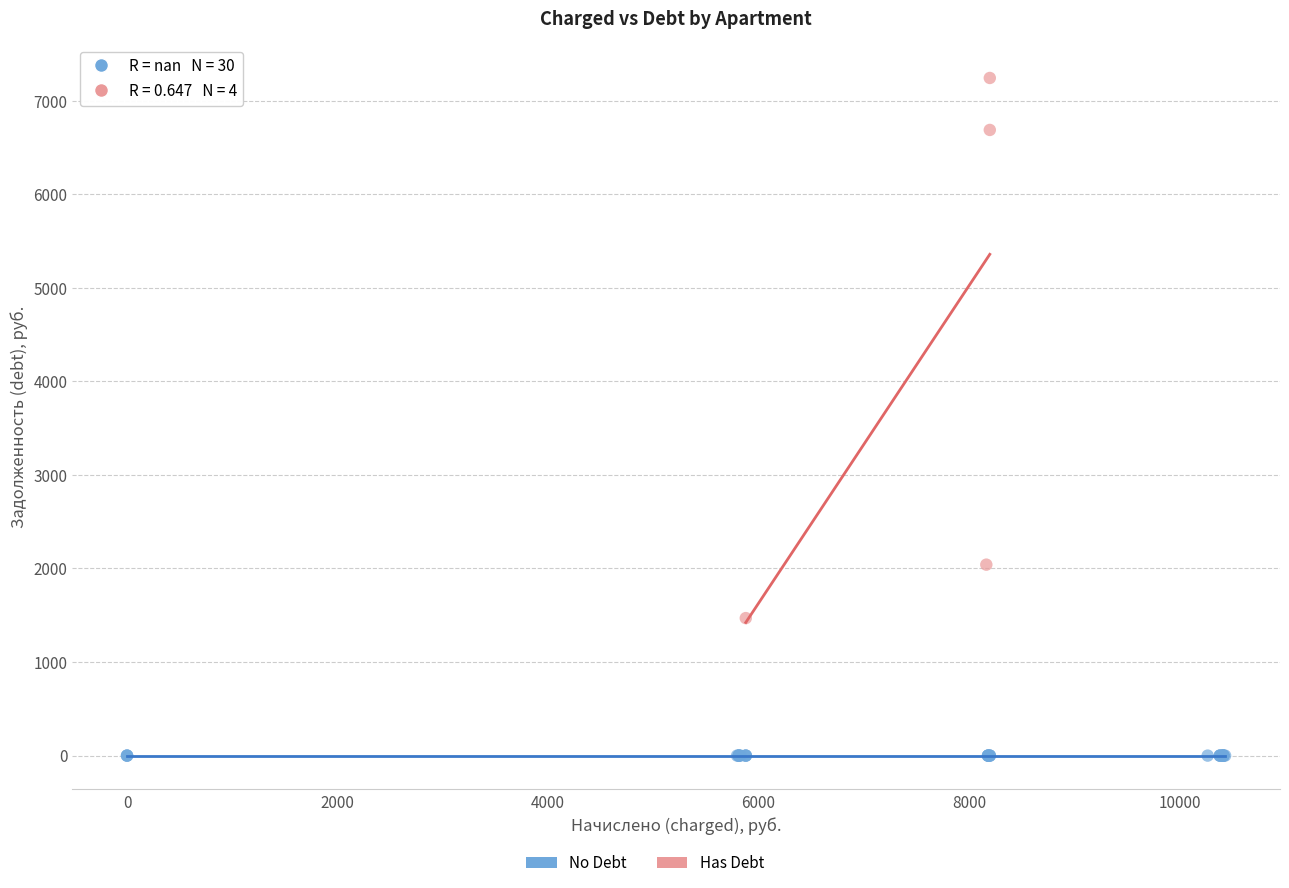

Which series contains the lowest Y value?

No Debt